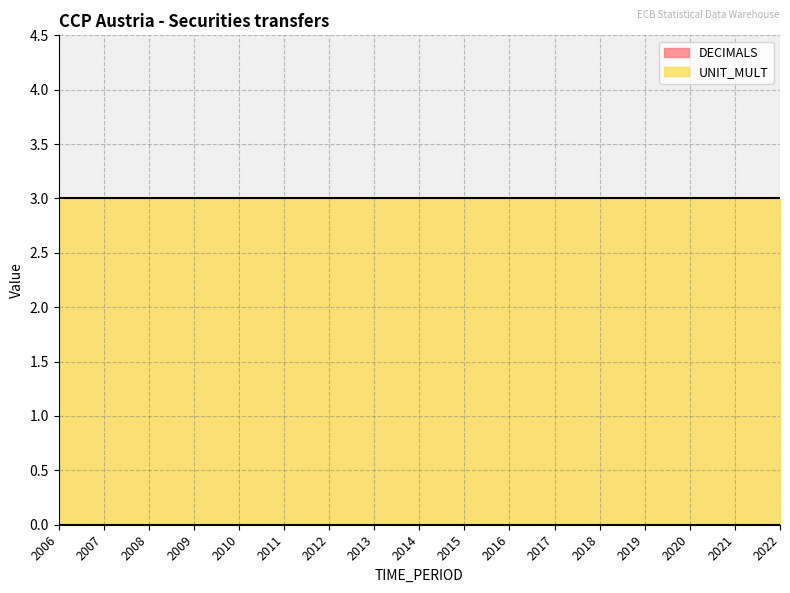

What is the maximum value shown in the chart?

3